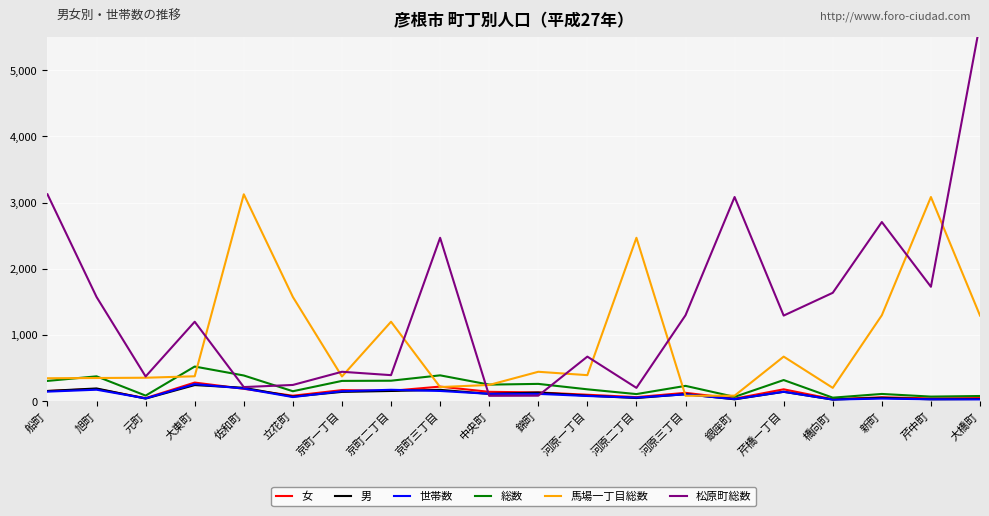

What is the highest value of the 世帯数 series?

257